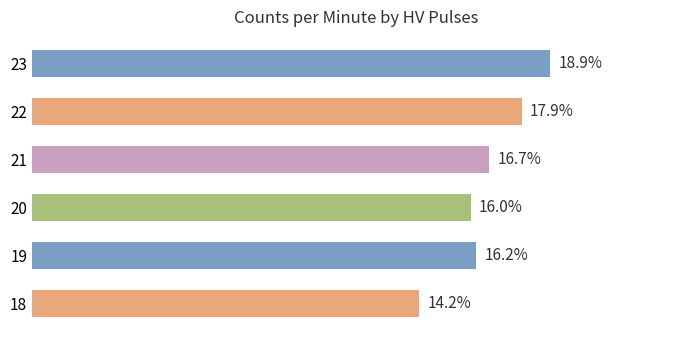

Rank the categories by value from highest to lowest.

23, 22, 21, 19, 20, 18